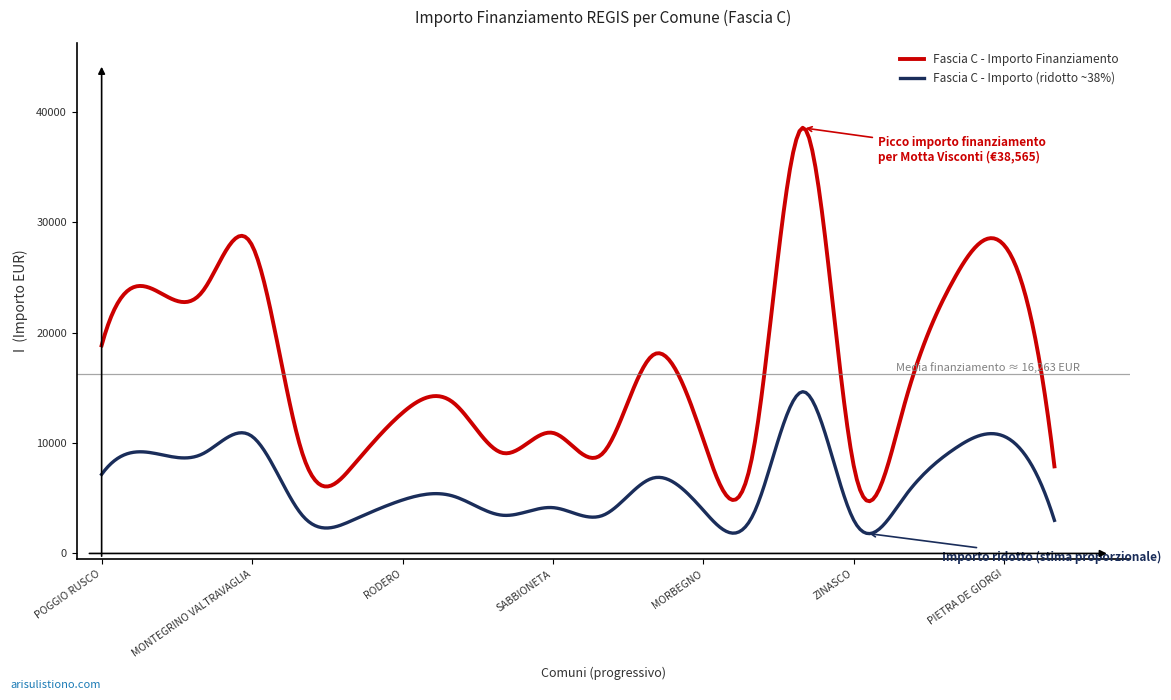

What is the difference between the maximum and minimum values in the Fascia C - Importo (ridotto ~38%) series?

12860.4